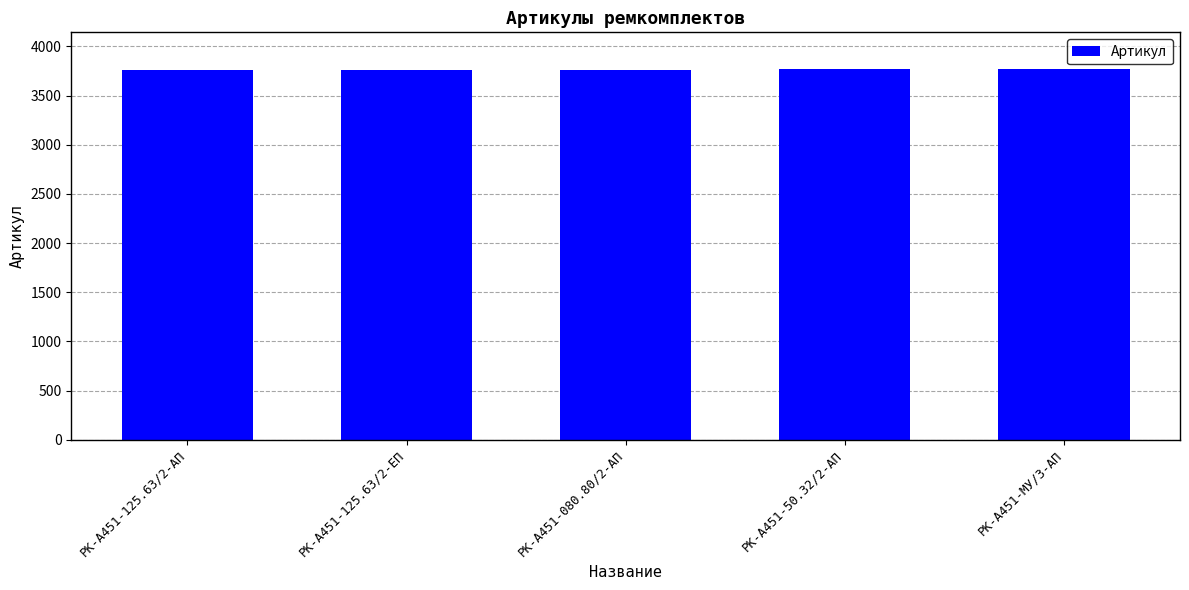

Is it true that the value at РК-А451-МУ/3-АП is 3766?

True